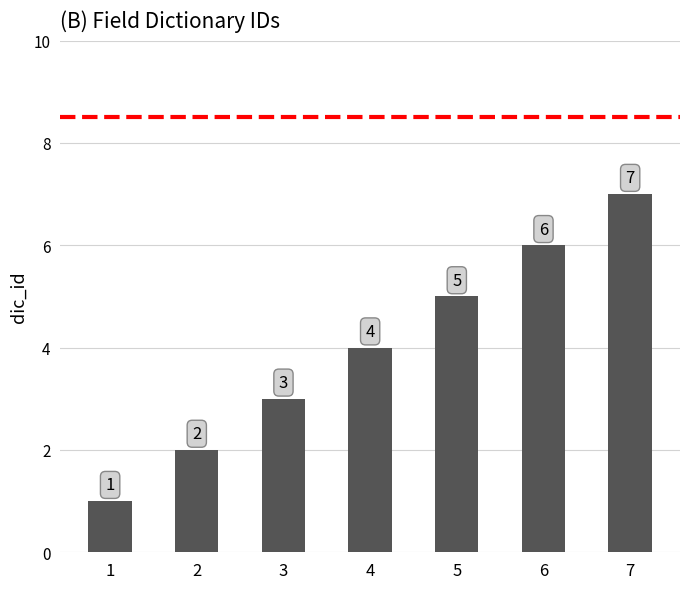

Rank the categories by value from lowest to highest.

1, 2, 3, 4, 5, 6, 7